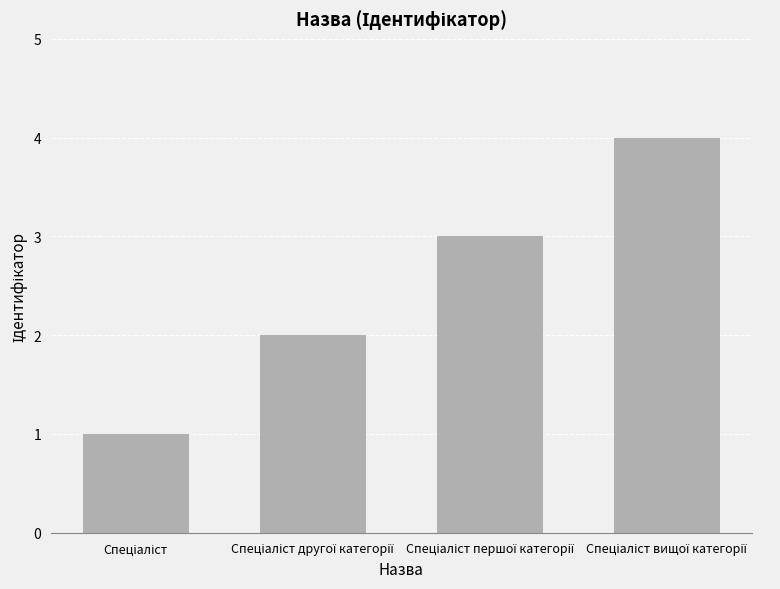

What is the difference between the maximum and minimum values?

3